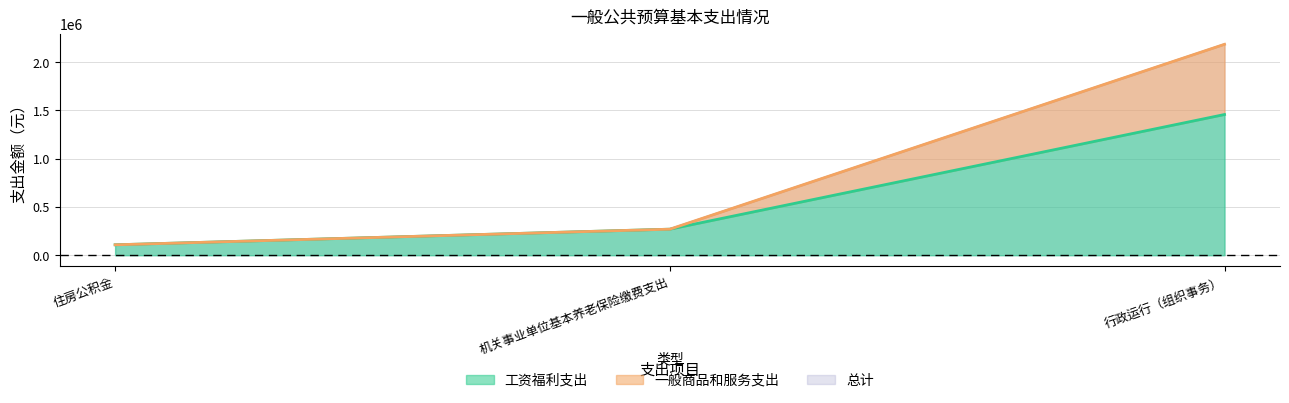

What is the maximum value for 总计?

2185491.8